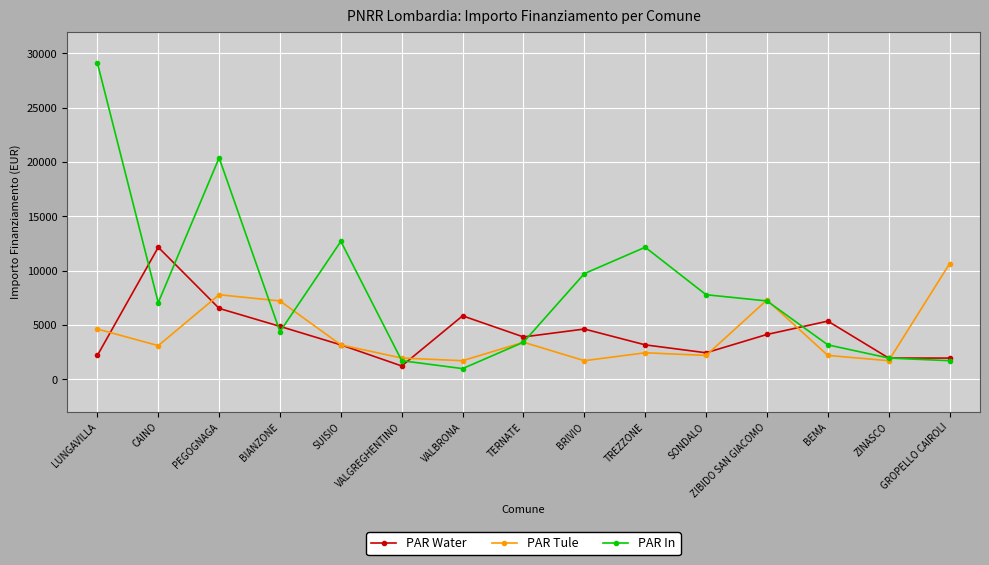

Between SUISIO and TERNATE, which series saw the biggest shift?

PAR In